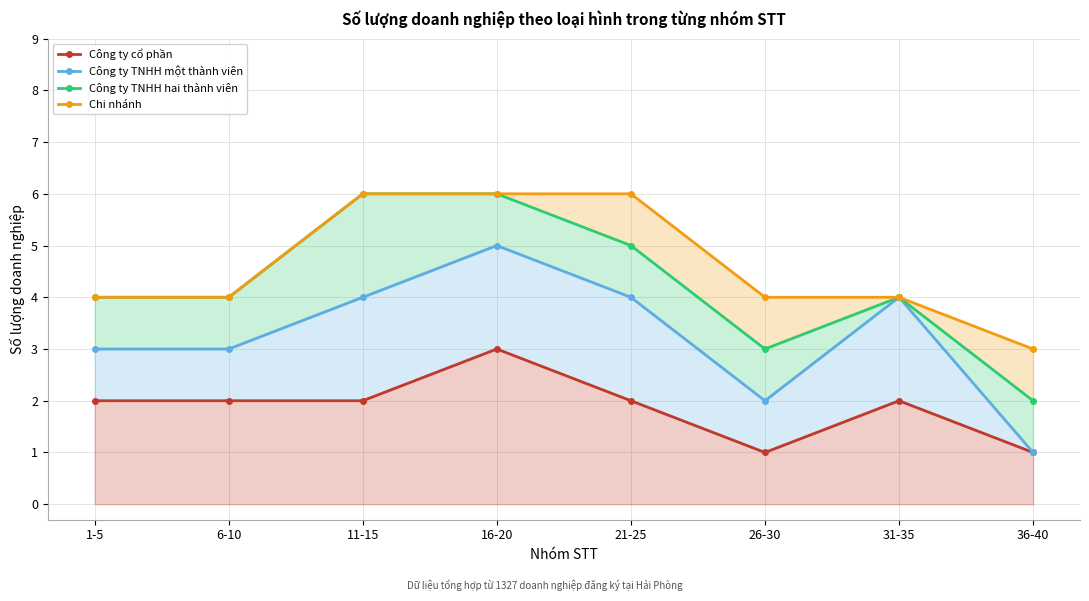

How many data points in Công ty TNHH một thành viên are less than 4?

4